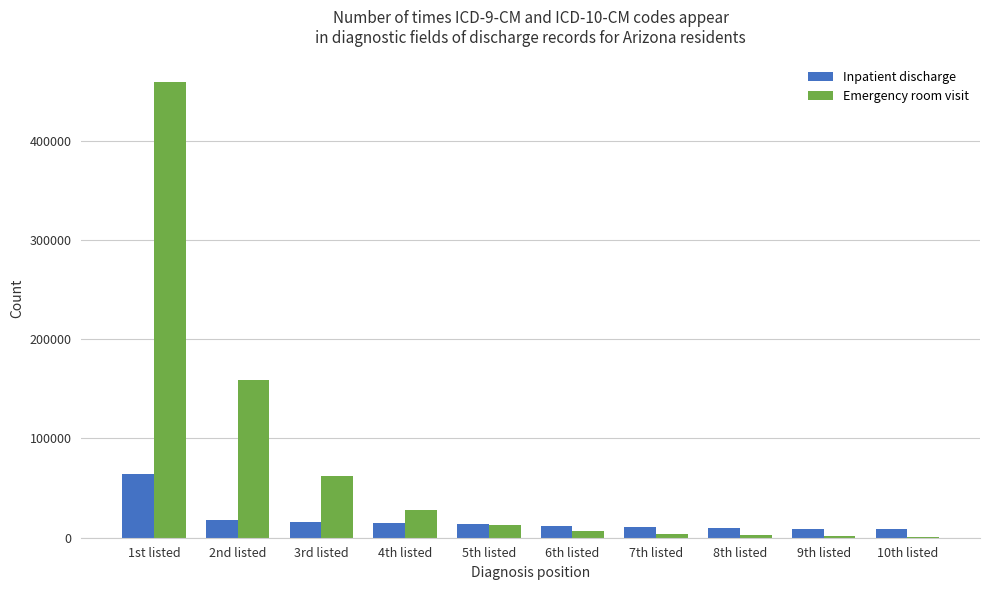

Which series changed the most between 3rd listed and 7th listed?

Emergency room visit